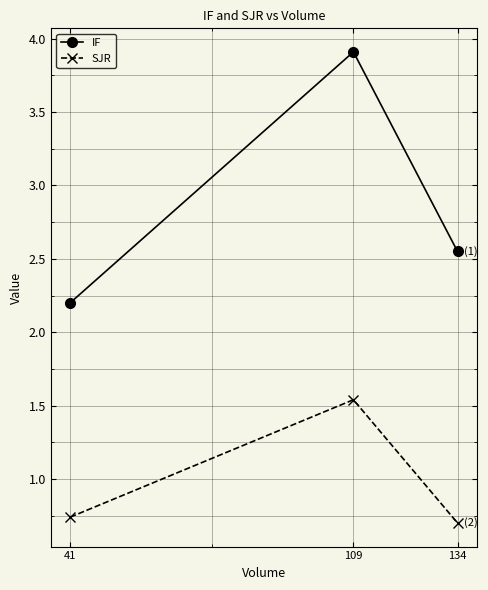

What is the sum of the SJR values at 134 and 41?

1.4